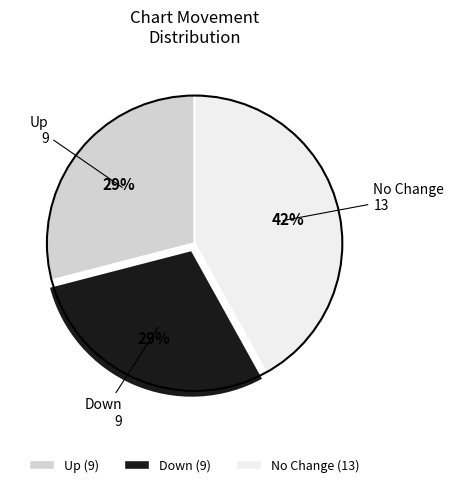

To the nearest percent, what is the average slice percentage?

33%